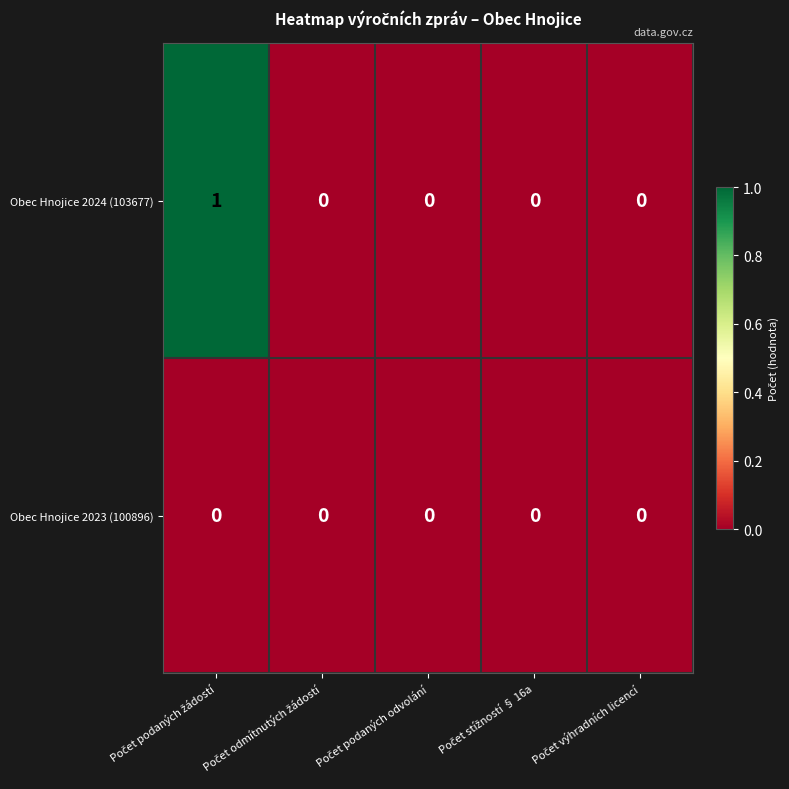

Which series has the widest spread of values?

Obec Hnojice 2024 (103677)